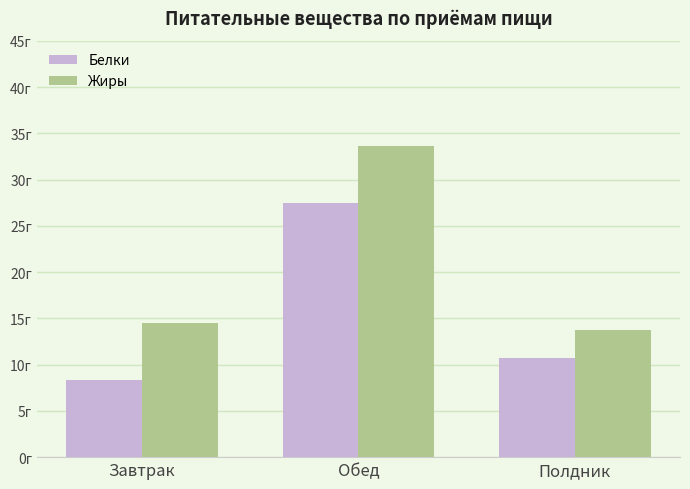

What is the smallest value displayed?

8.4